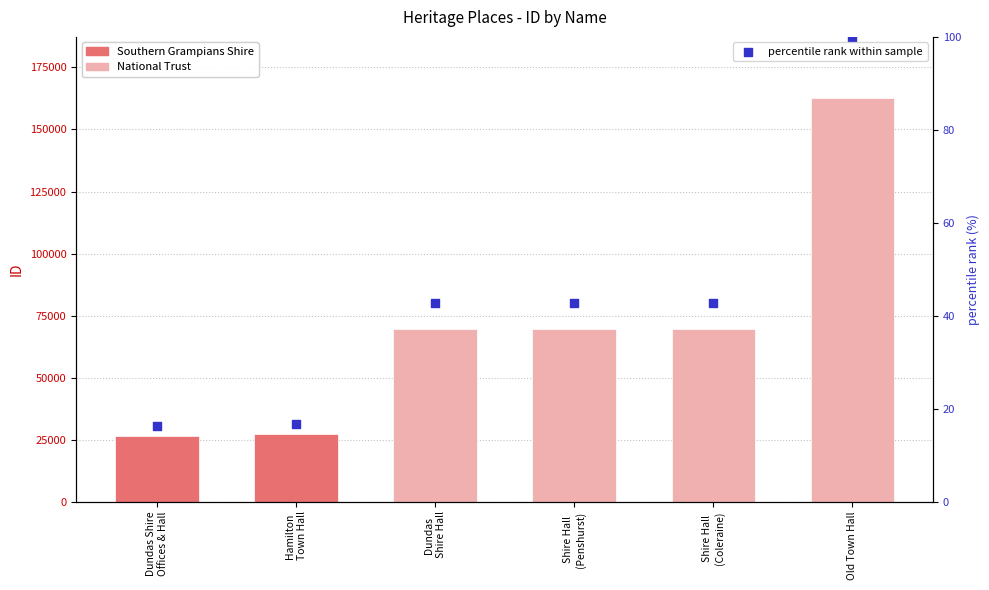

Which series contains the lowest Y value?

percentile rank within sample